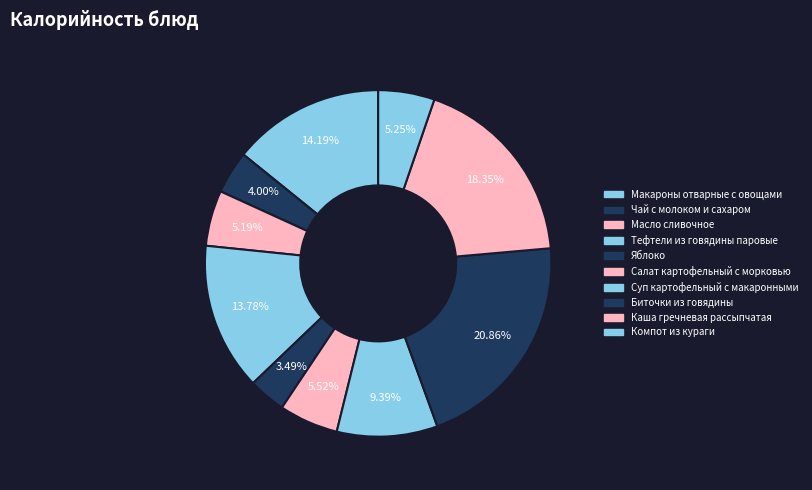

How many slices are in this pie chart?

10